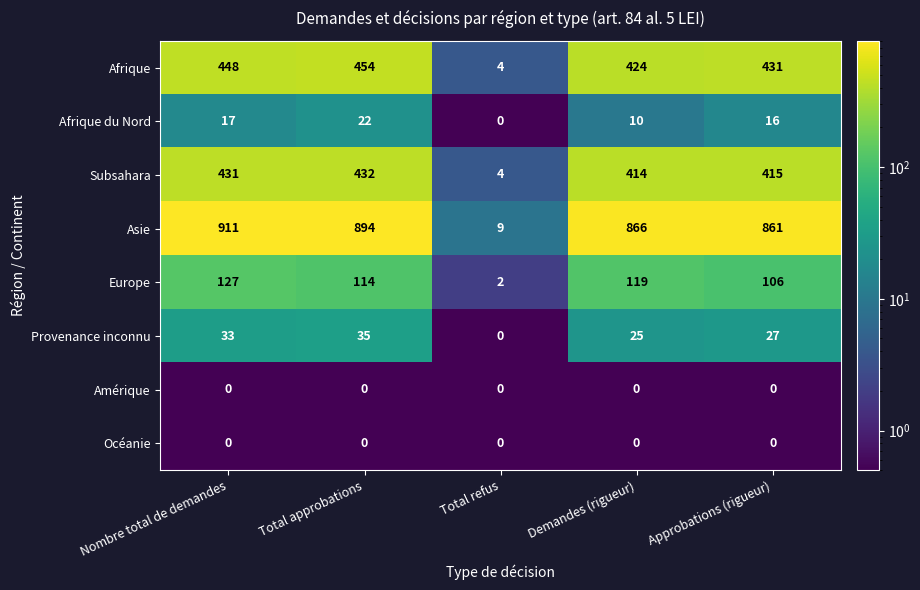

What is the spread (max minus min) of values at Approbations (rigueur)?

861